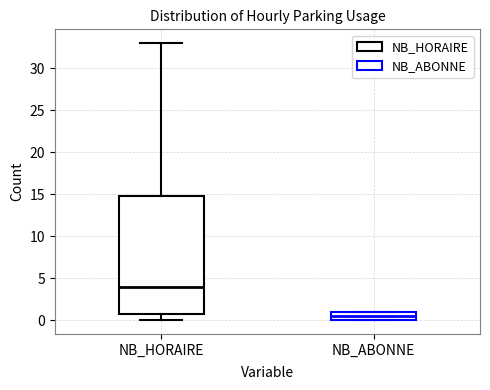

Which box is the tallest, from its lower edge to its upper edge?

NB_HORAIRE